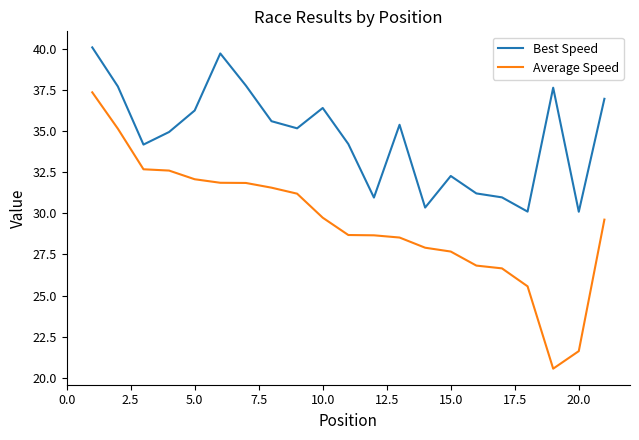

Which series has the largest range (max minus min)?

Average Speed